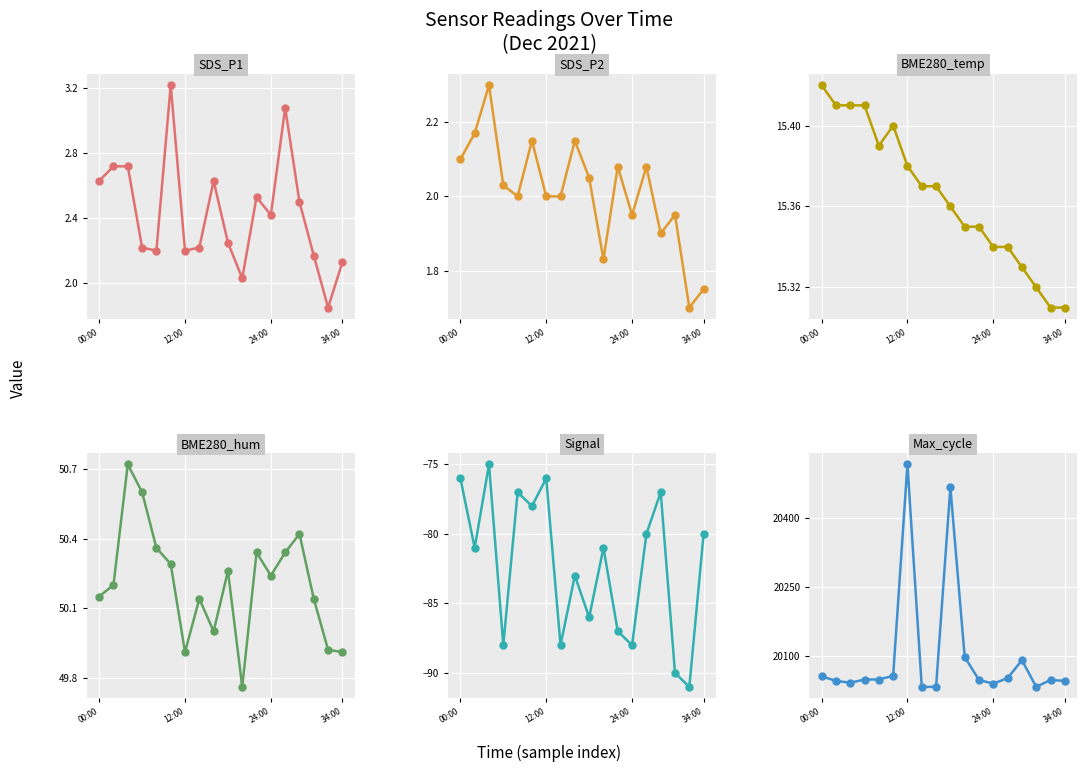

What is the spread (max minus min) of values at 24:00?

20118.0